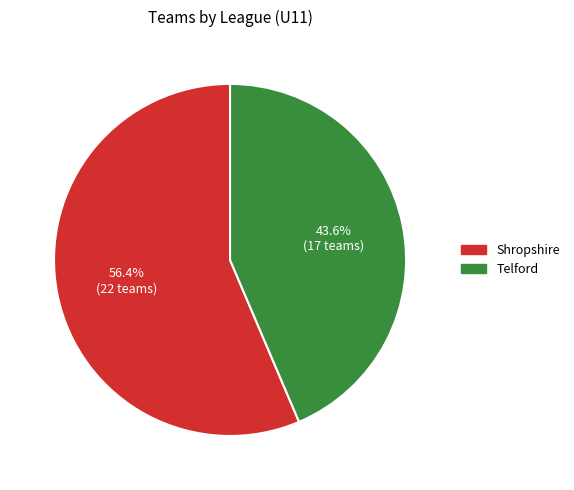

Which category has the smallest portion of the pie?

Telford